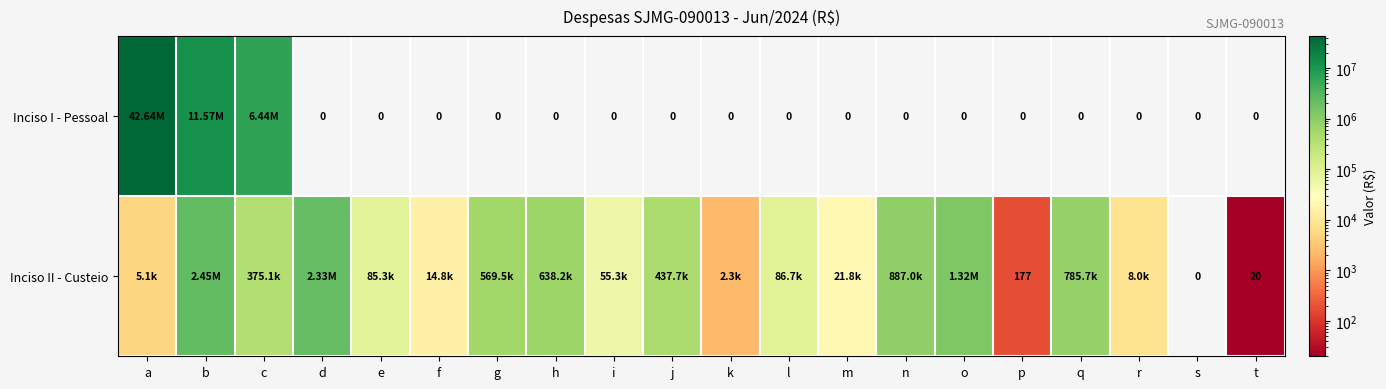

How many series are shown in this chart?

2